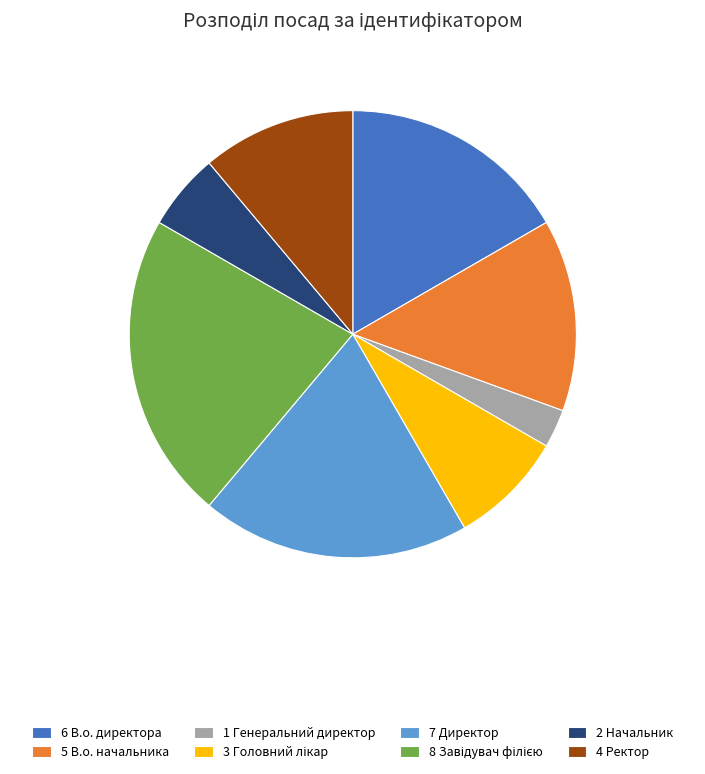

Is the sum of 4 Ректор and 7 Директор greater than half?

No